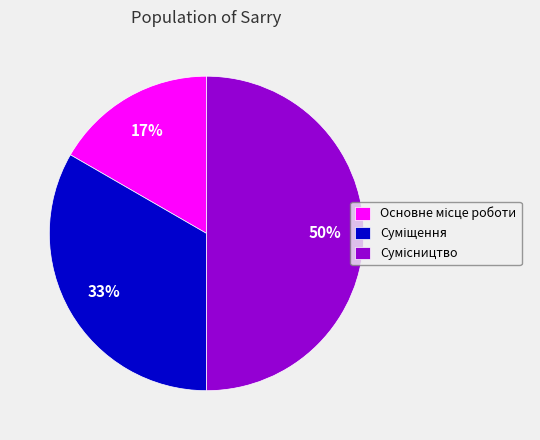

To the nearest percent, what is the average slice percentage?

33%